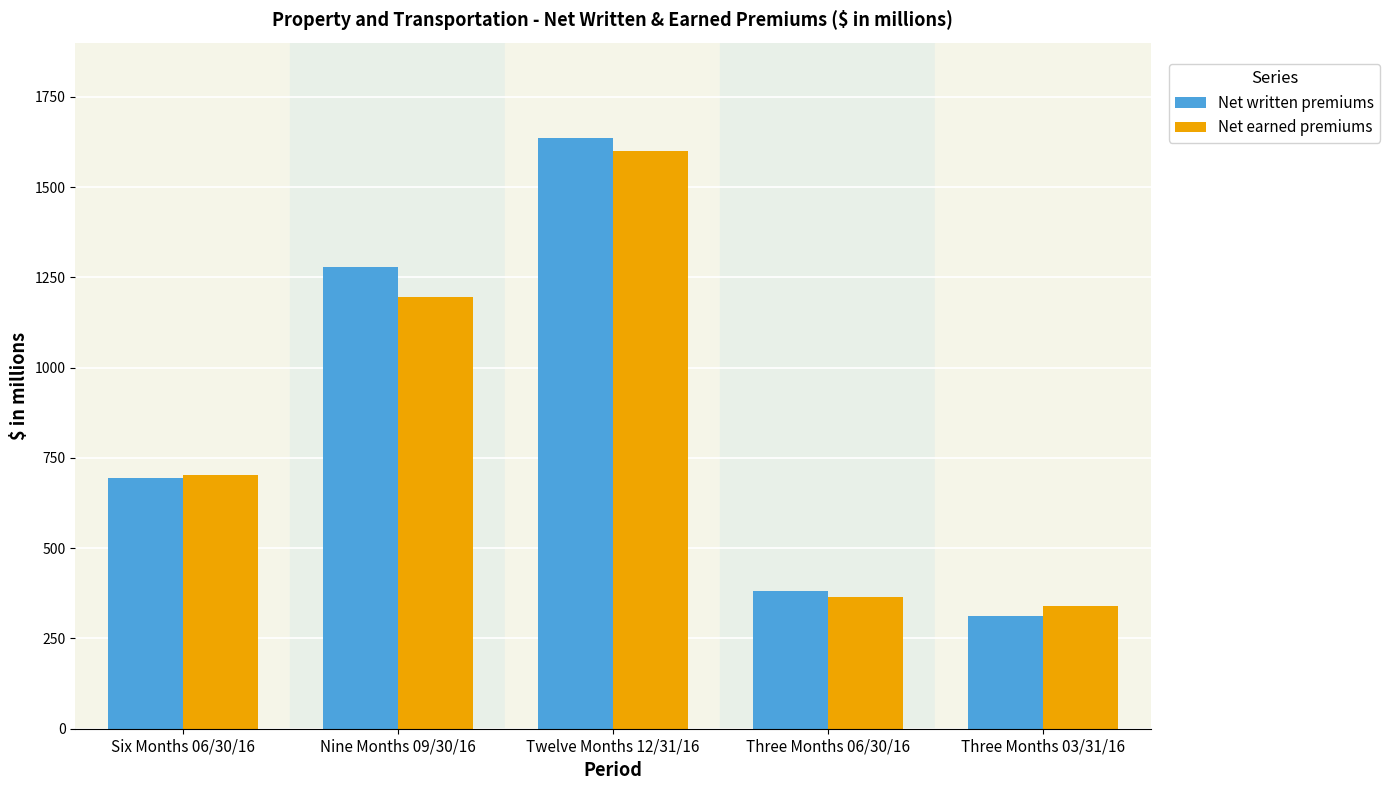

The value of Net written premiums at Three Months 06/30/16 is 382. True or false?

True